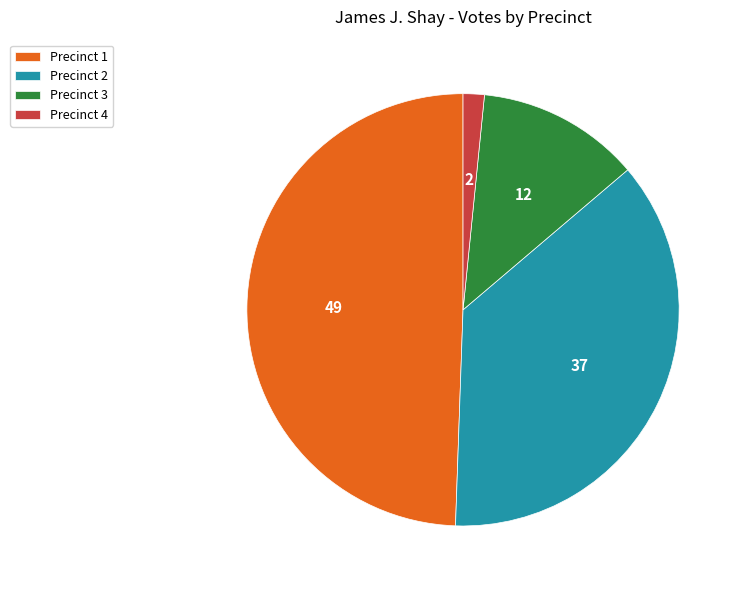

True or false: Precinct 4 accounts for 11% of the total.

False